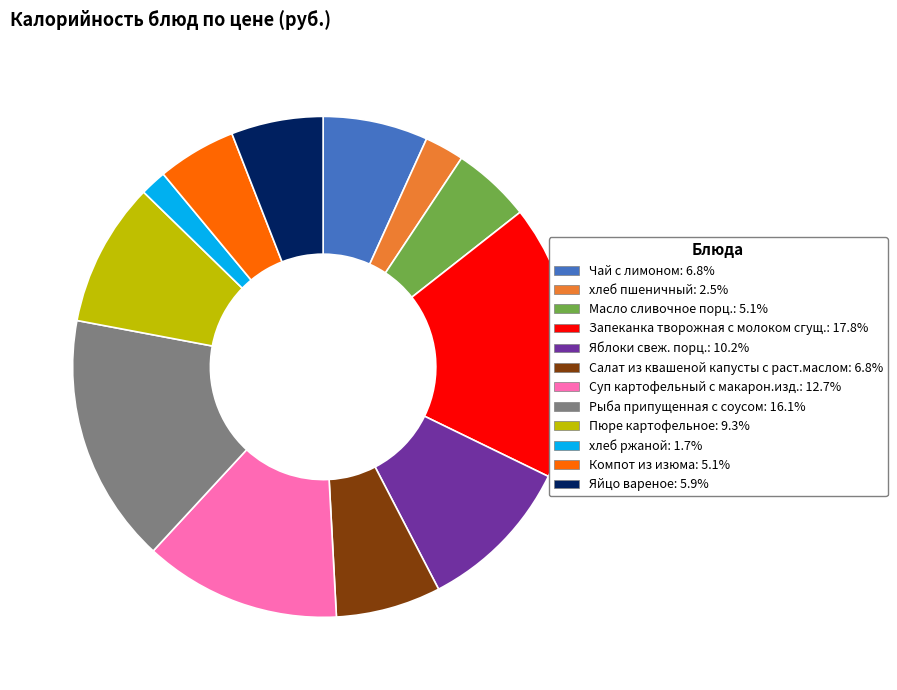

Combined, do Салат из квашеной капусты с раст.маслом: 6.8% and Яблоки свеж. порц.: 10.2% account for over 50%?

No